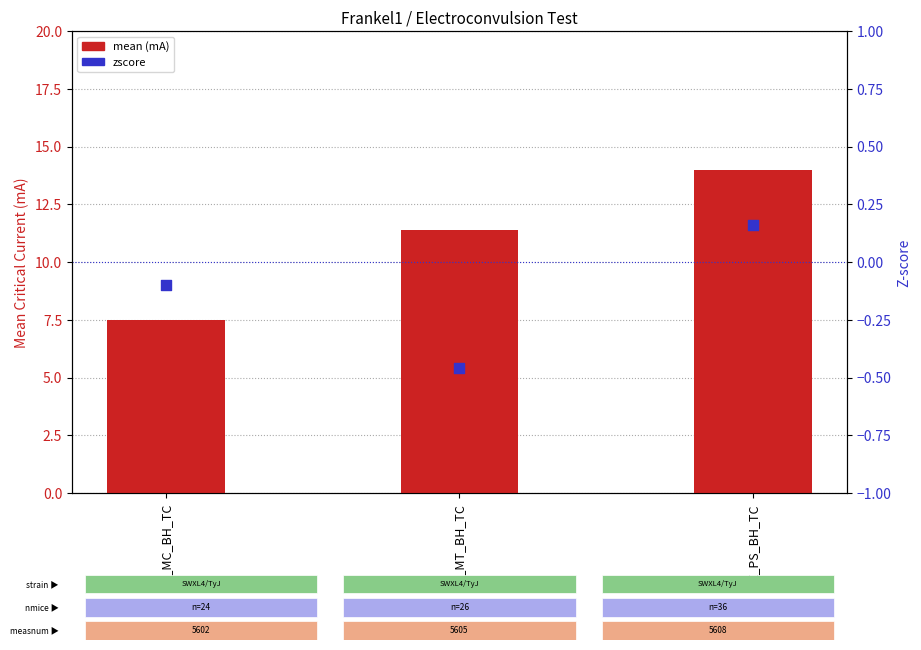

What is the total value across all series at E_PS_BH_TC?

14.2